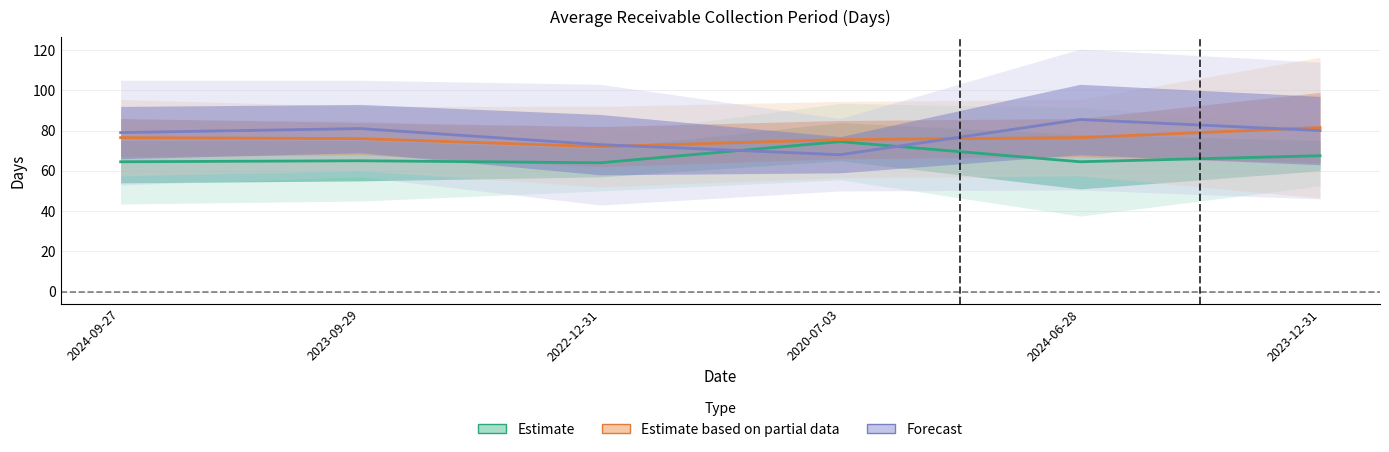

At which label is Estimate closest to 69?

2023-12-31